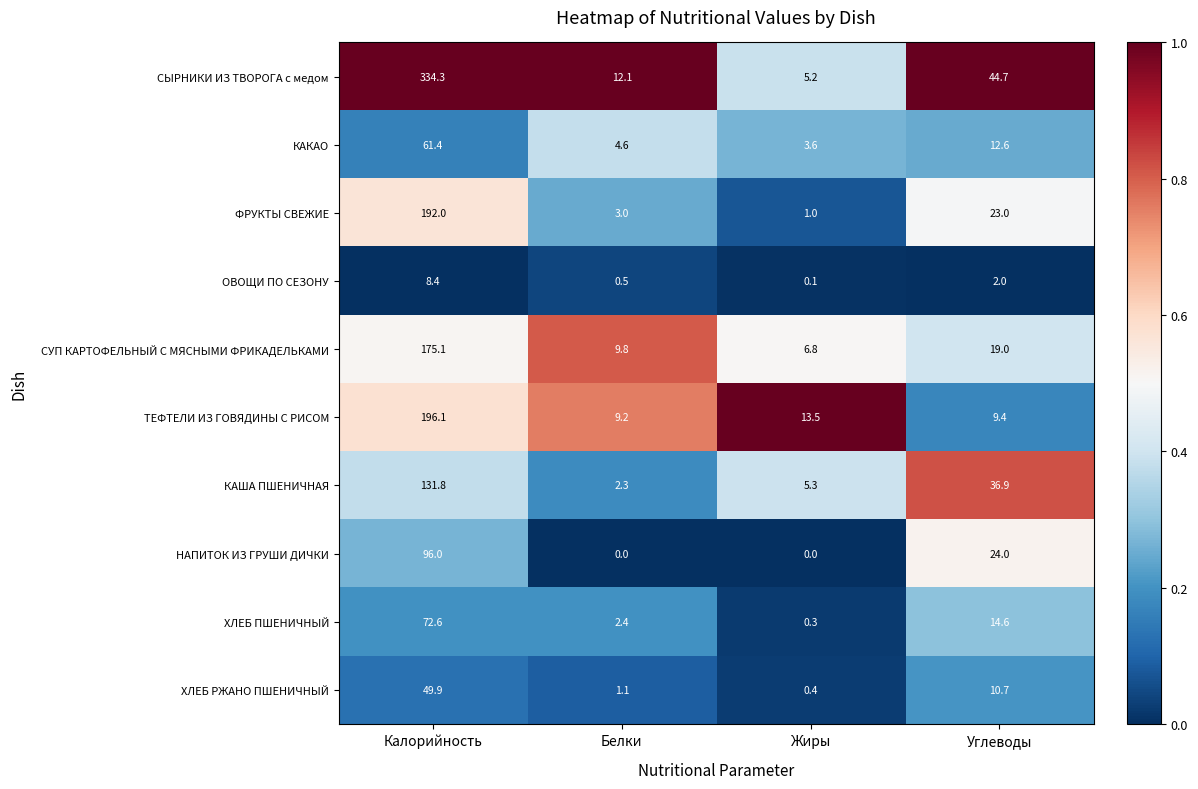

At which label does ФРУКТЫ СВЕЖИЕ reach its peak?

Калорийность